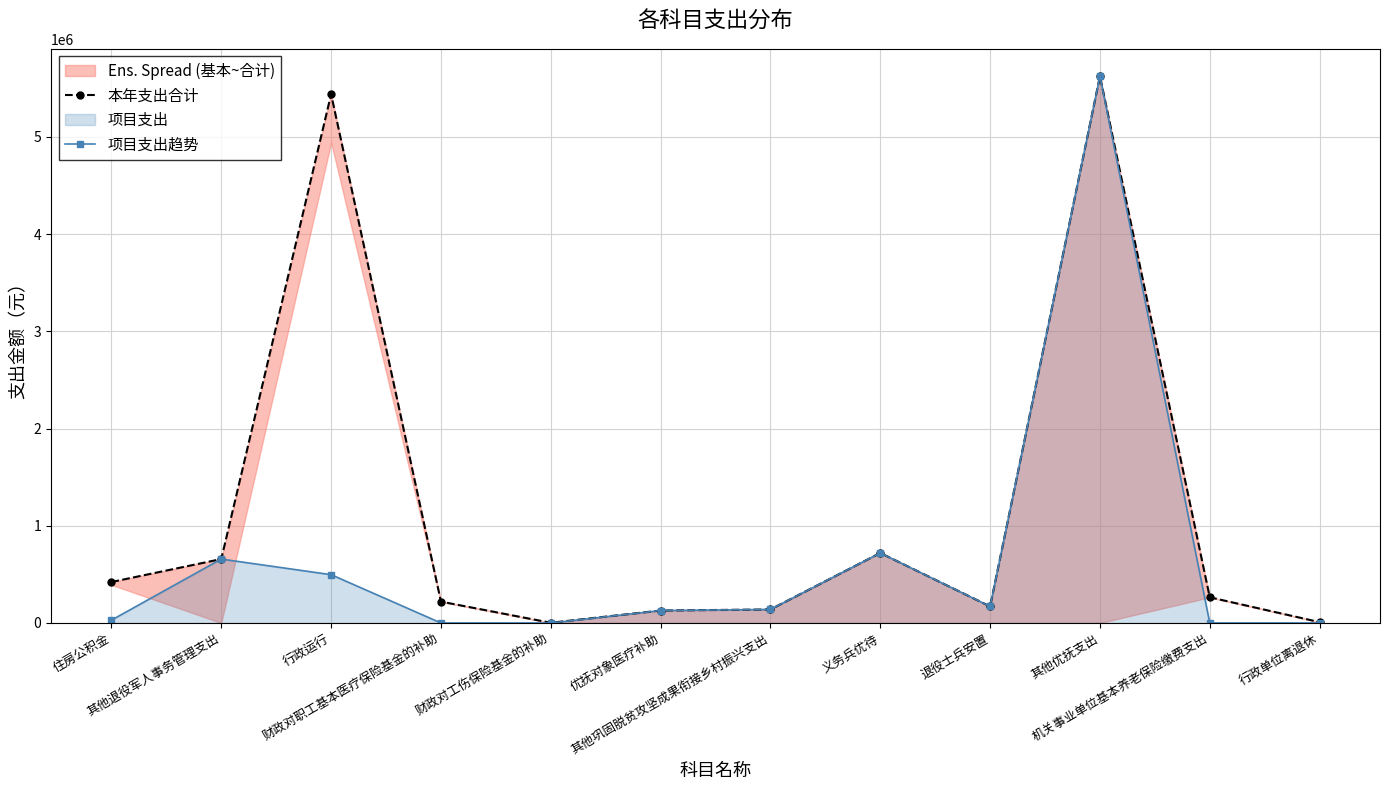

Rank the series by their average value, from lowest to highest.

项目支出趋势, 本年支出合计